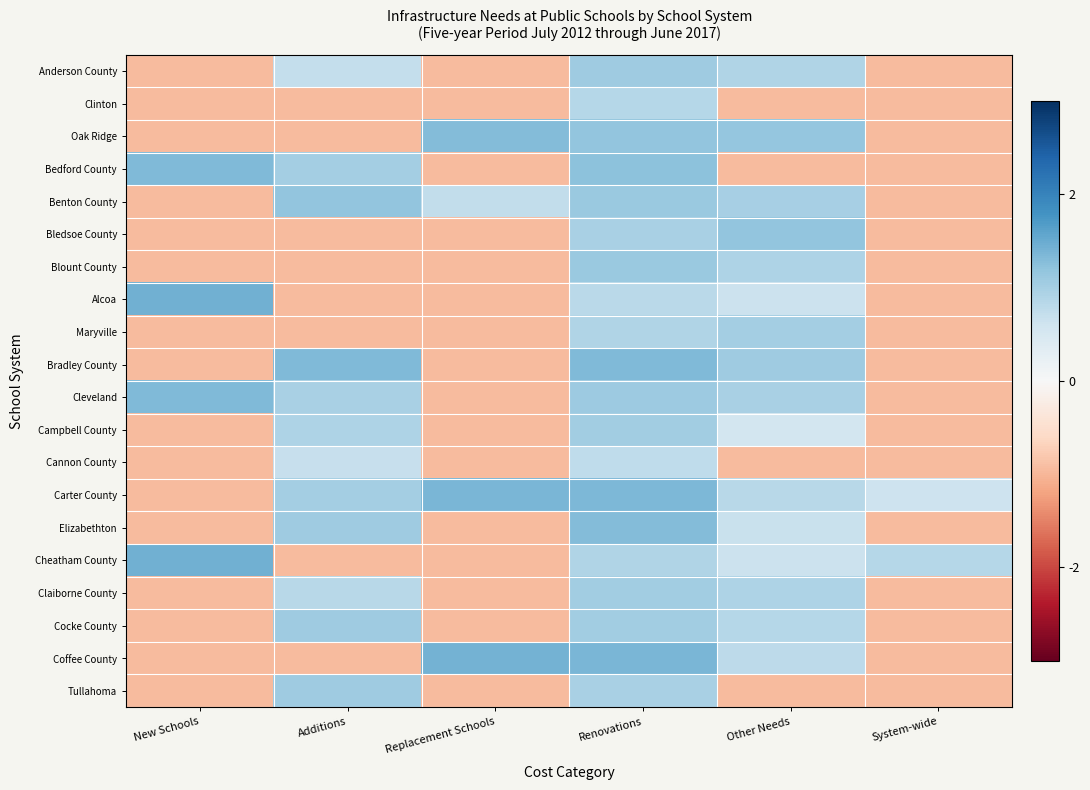

What is the spread (max minus min) of values at Additions?

2.3